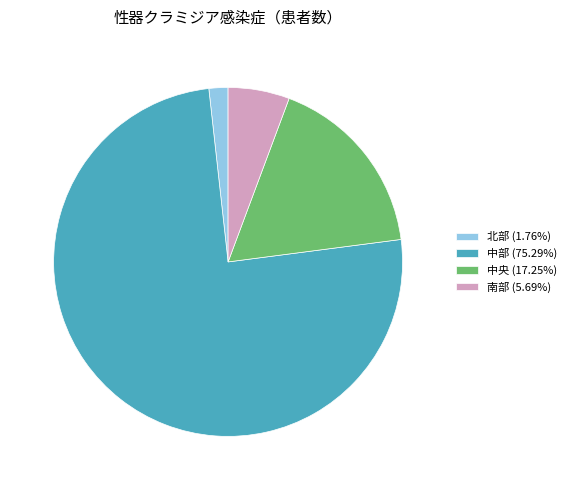

Count the number of slices in the pie.

4